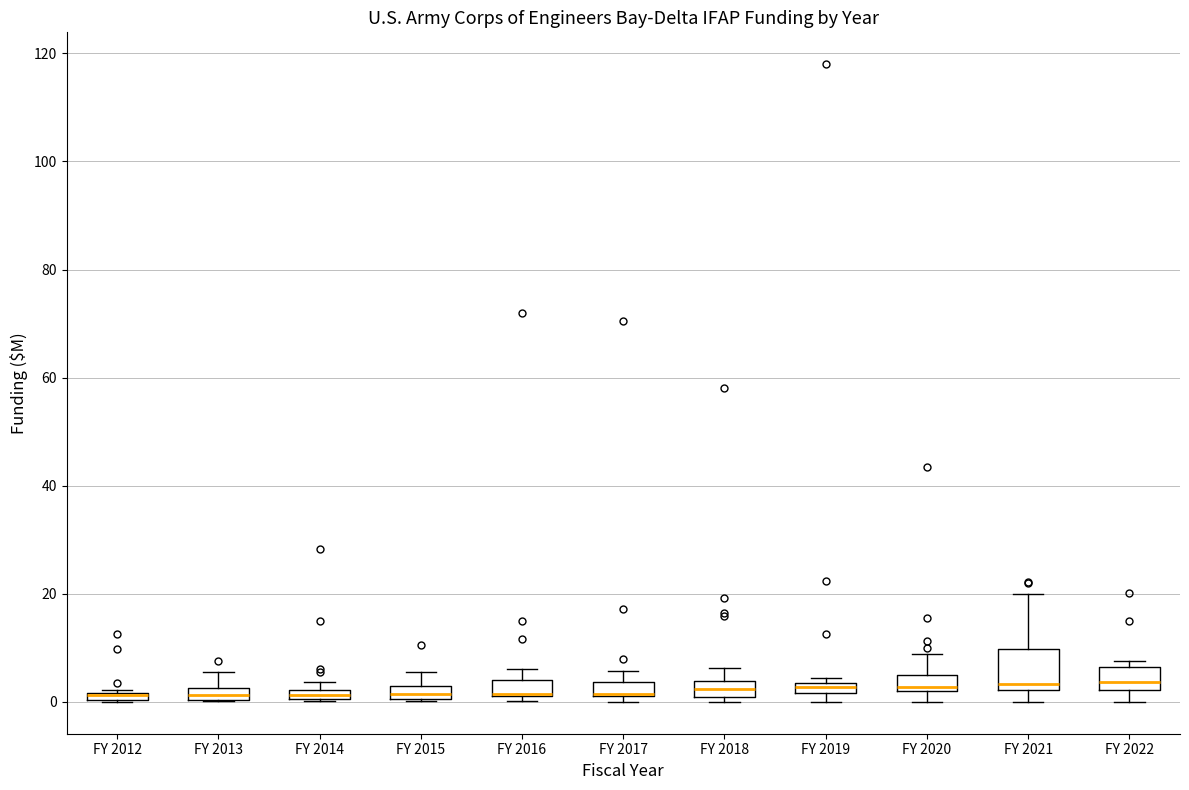

Where is the lower edge of the box for FY 2016 on the y-axis? The values are not printed on the chart, so give them approximately, as read against the axis.

2